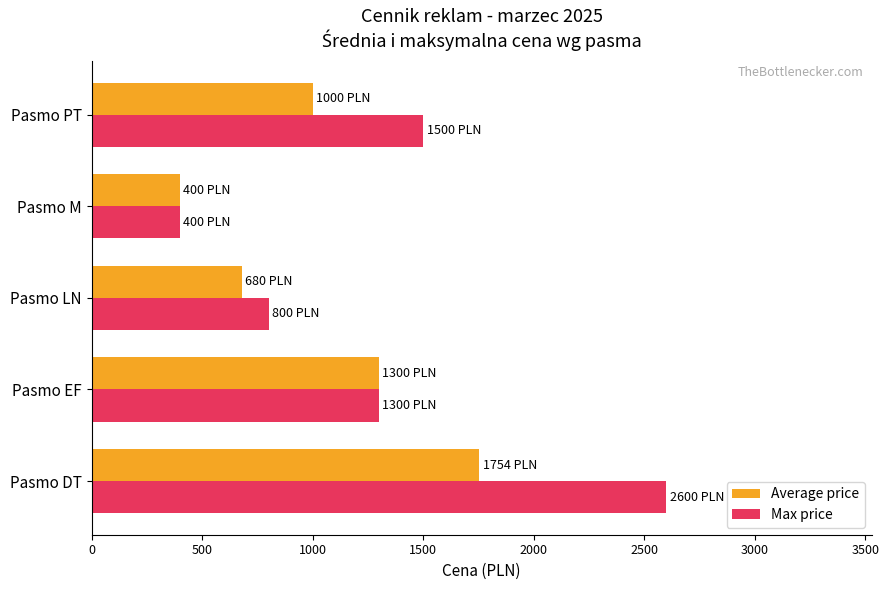

Which series has the largest total across all categories?

Max price